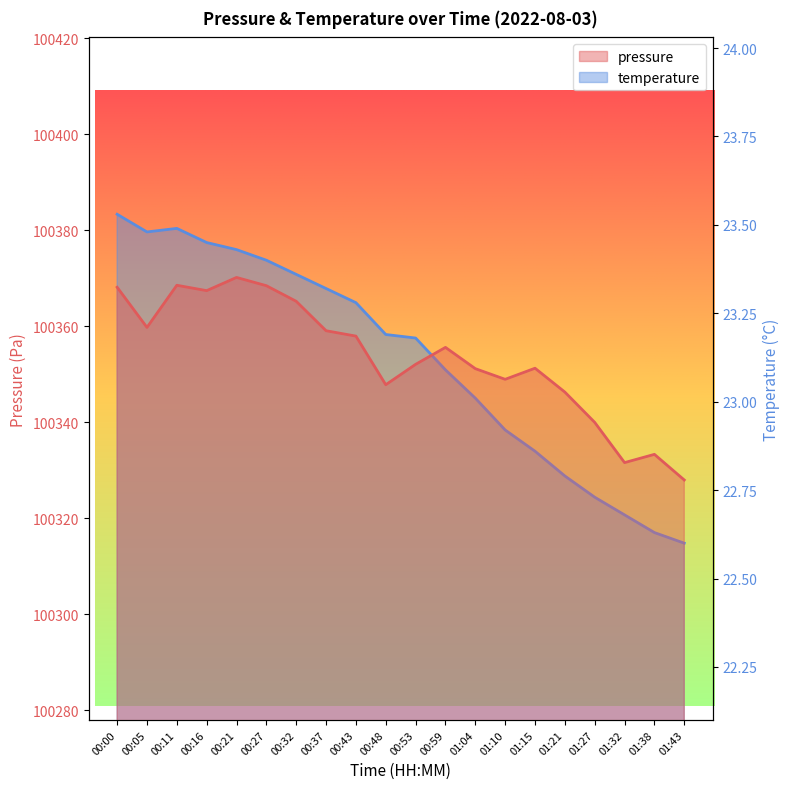

Rank the series by their average value, from highest to lowest.

pressure, temperature